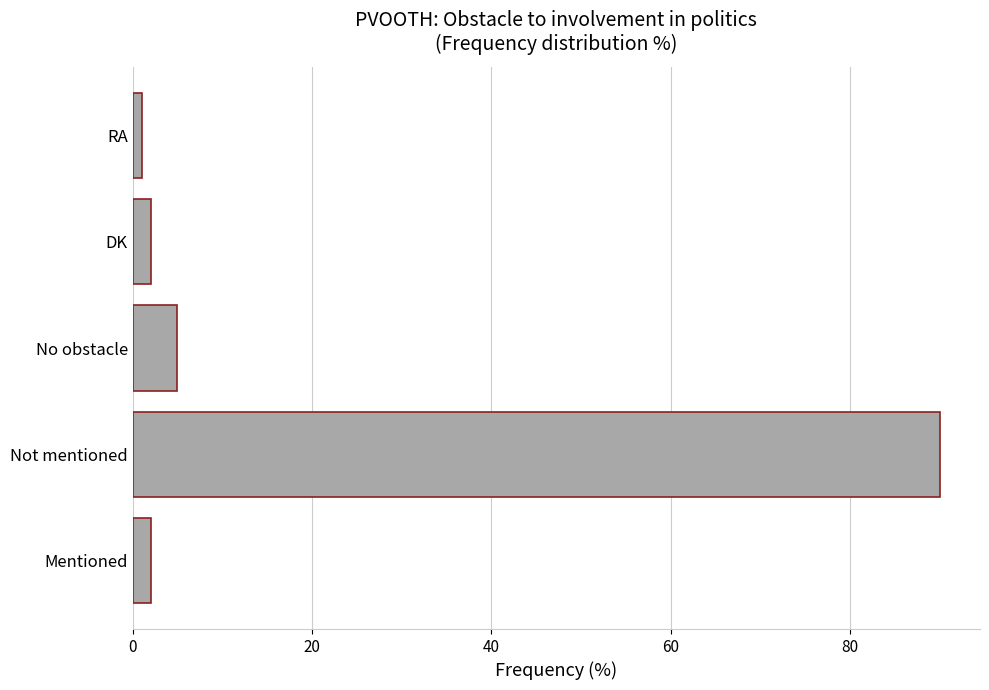

Between Not mentioned and No obstacle, which is larger?

Not mentioned